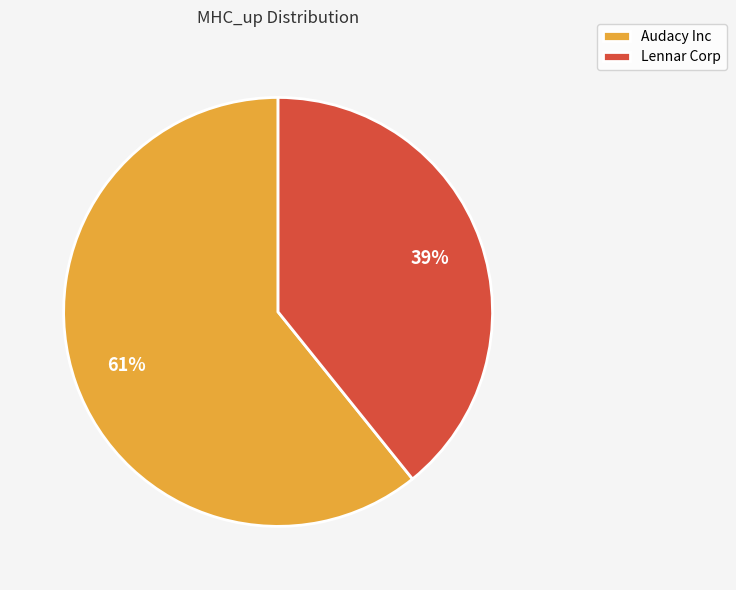

Is it true that Audacy Inc is 55% of the pie?

False